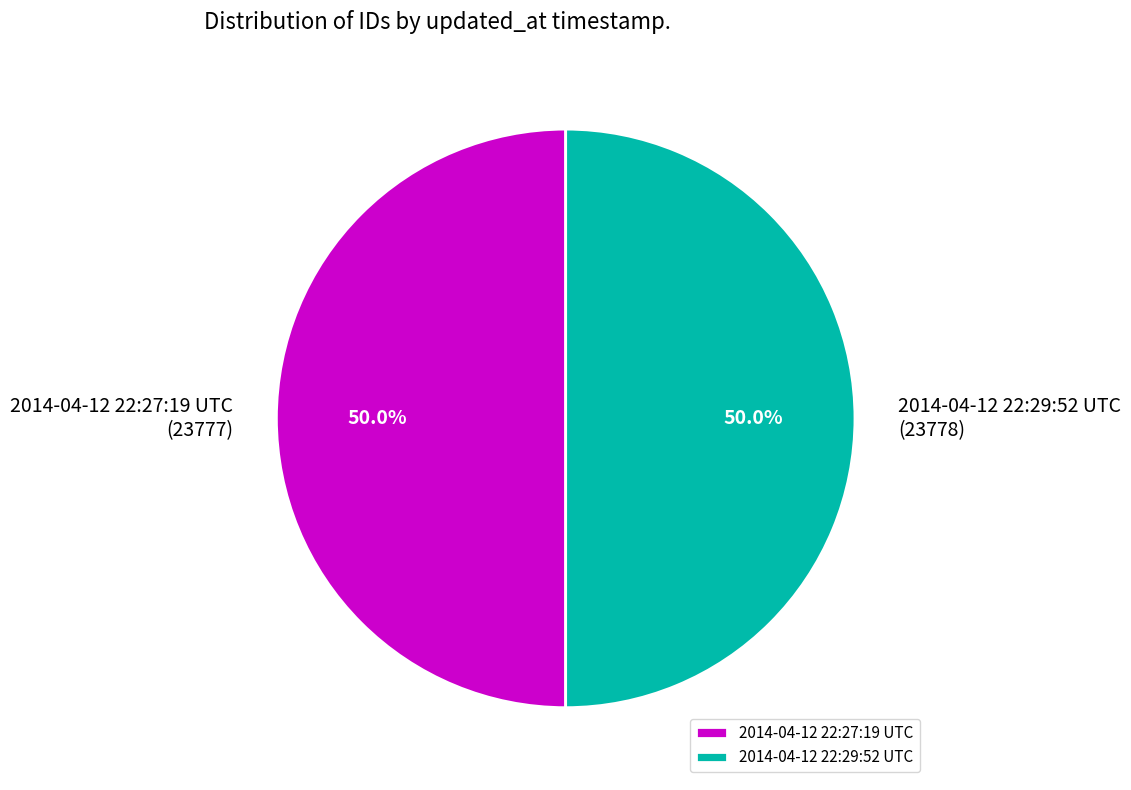

To the nearest percent, what portion does 2014-04-12 22:29:52 UTC represent?

50%